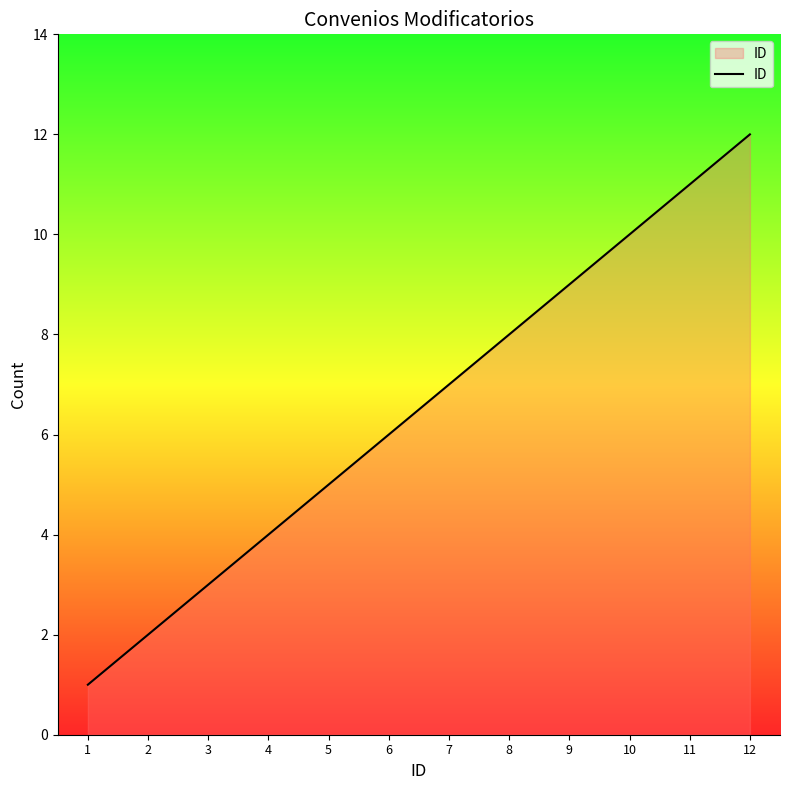

How many lines are shown in the chart?

1